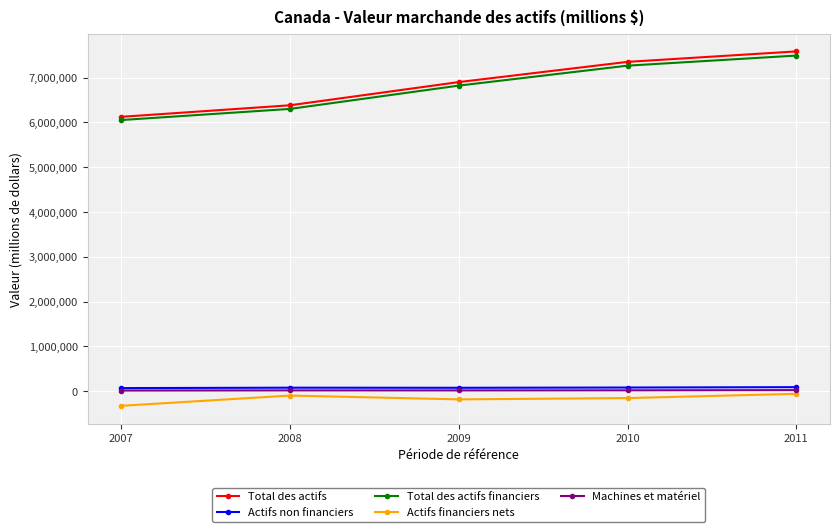

True or false: Total des actifs financiers and Actifs non financiers intersect in this chart.

False